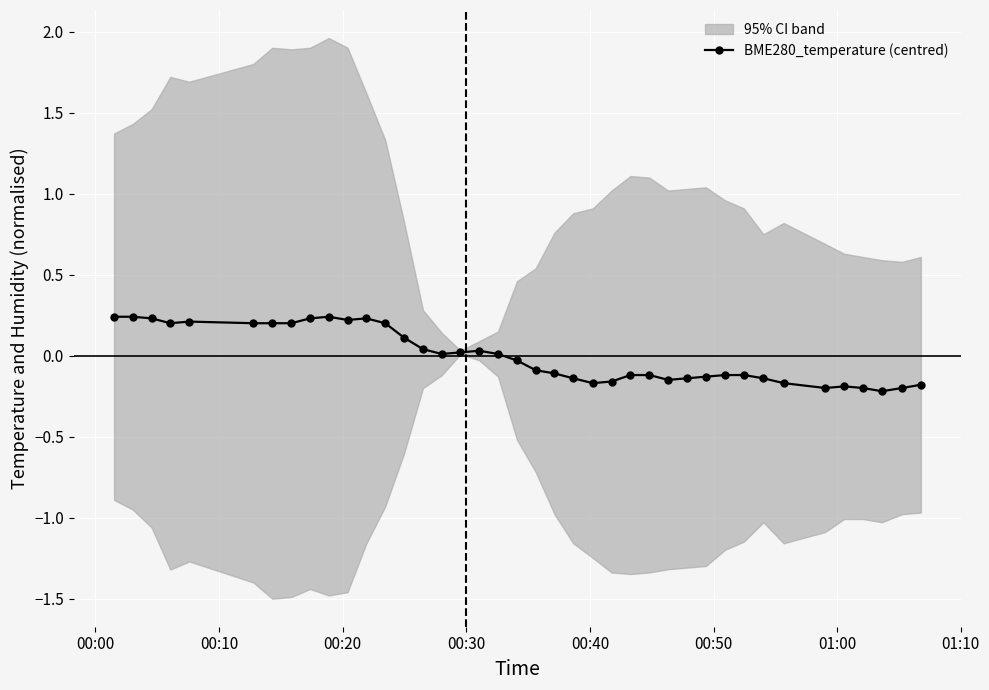

How many points are lower than both their immediate neighbors (excluding endpoints)?

7